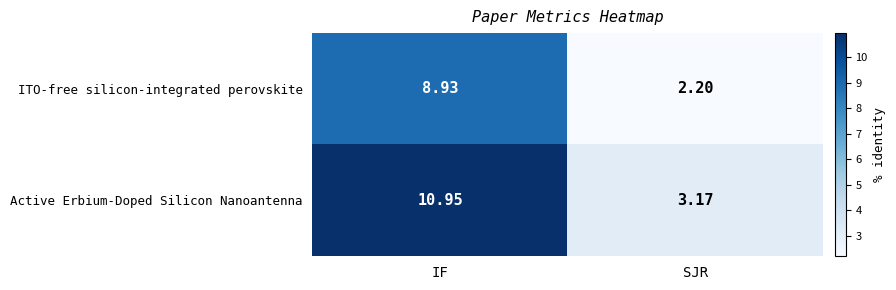

Which label corresponds to the largest value in the chart?

IF